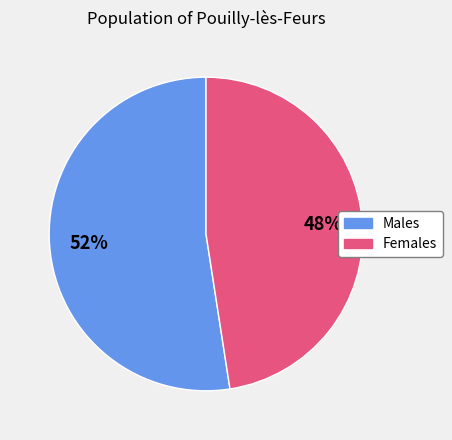

Count the number of slices in the pie.

2